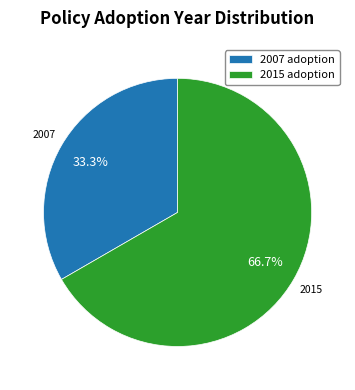

Which category has the smallest portion of the pie?

2007 adoption